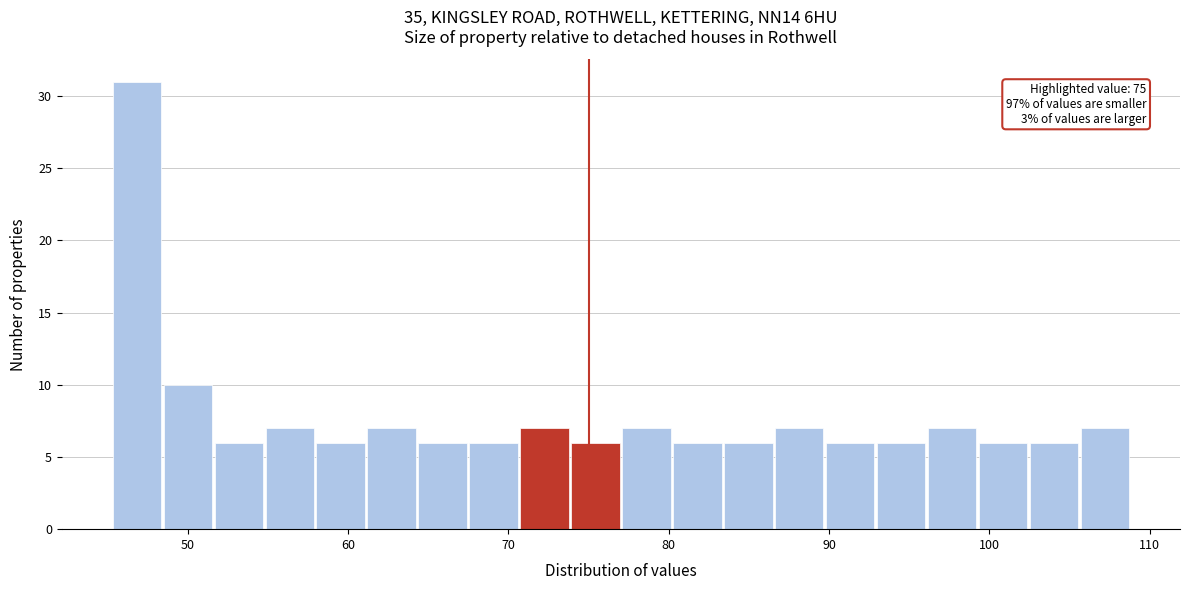

Around what value on the x-axis is the tallest bar? Give the approximate position of its centre, as read against the axis.

47